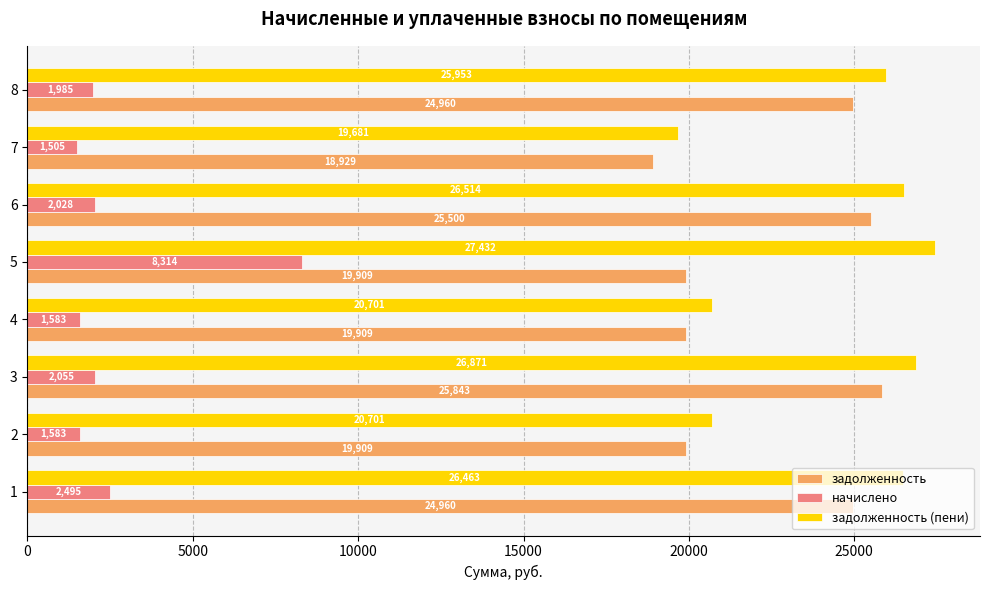

List the series in order of their peak value, highest first.

задолженность (пени), задолженность, начислено